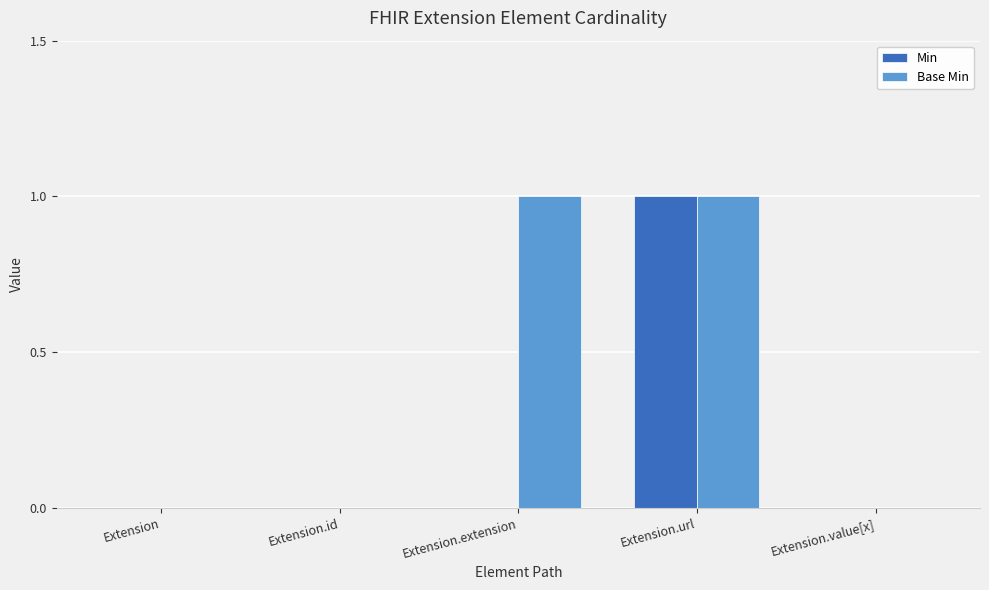

How many categories are shown in the chart?

5